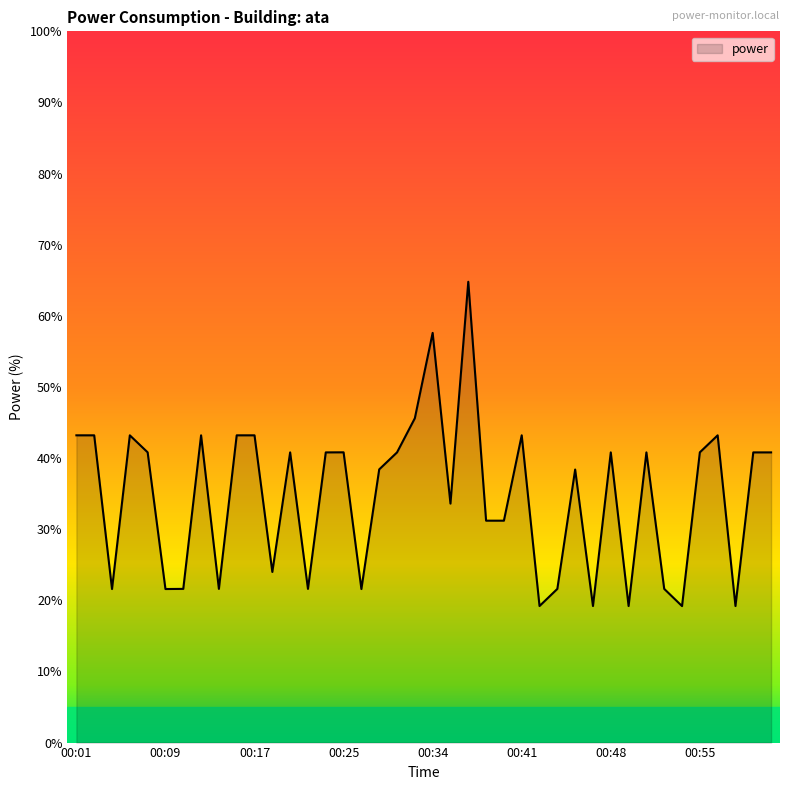

What is the difference between the maximum and minimum values?

45.6